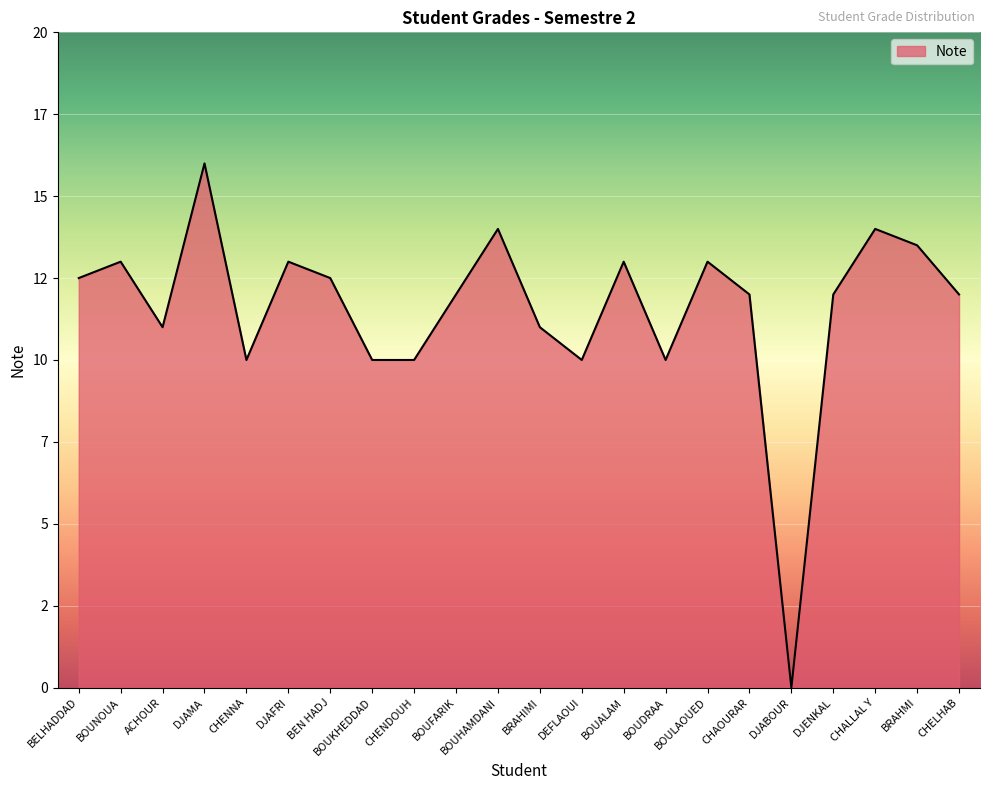

Reading right to left, what are all the values shown in this chart?

12.0	13.5	14.0	12.0	0.0	12.0	13.0	10.0	13.0	10.0	11.0	14.0	12.0	10.0	10.0	12.5	13.0	10.0	16.0	11.0	13.0	12.5